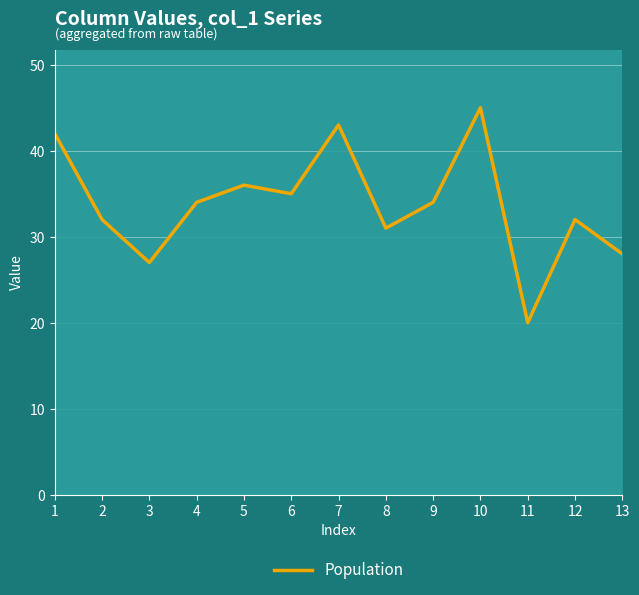

What is the minimum value shown in the chart?

20